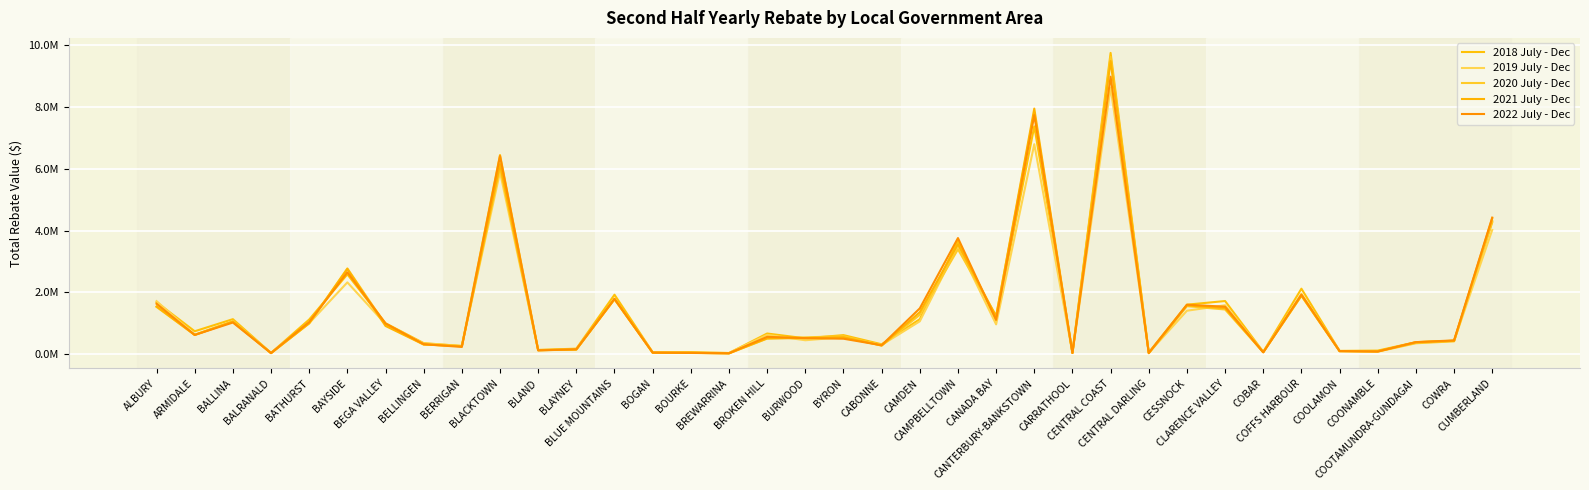

What is the average value of the 2022 July - Dec series?

1466192